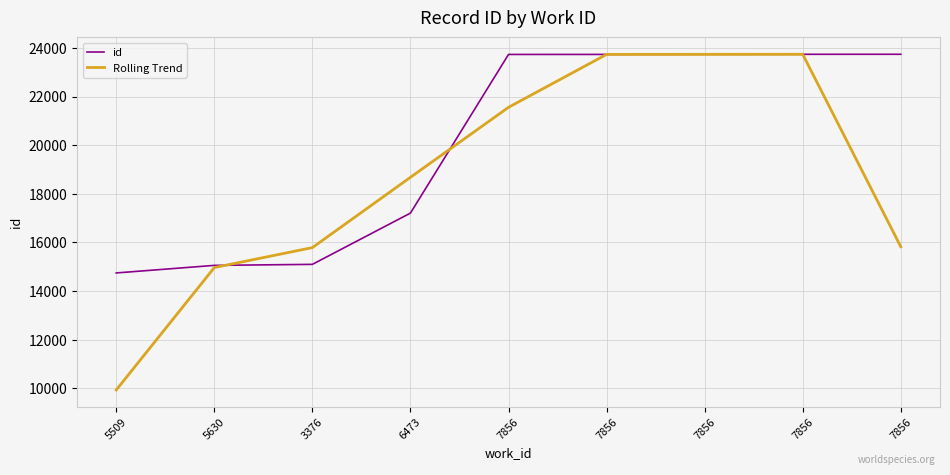

Between which two adjacent categories do id and Rolling Trend first intersect?

5630 and 3376